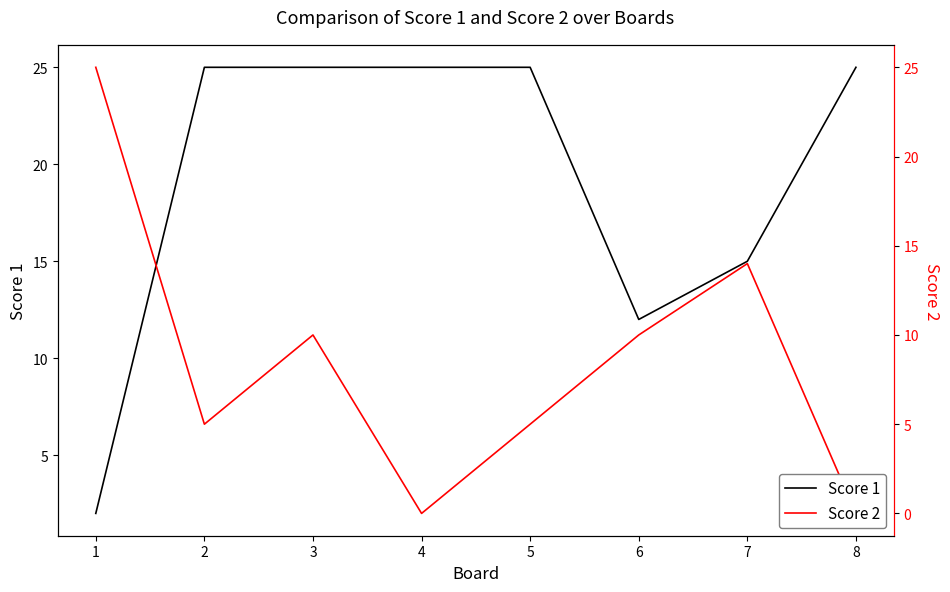

What is the sum of all Score 2 values?

69